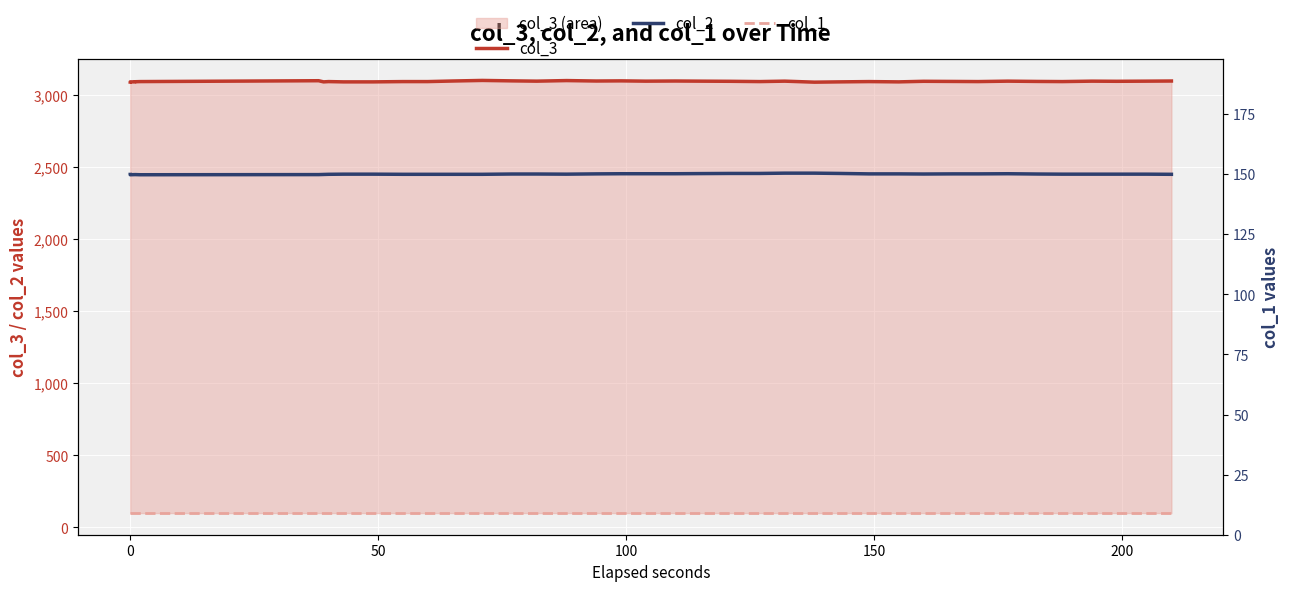

What is the value of the col_1 point at the 25th from the left?

99